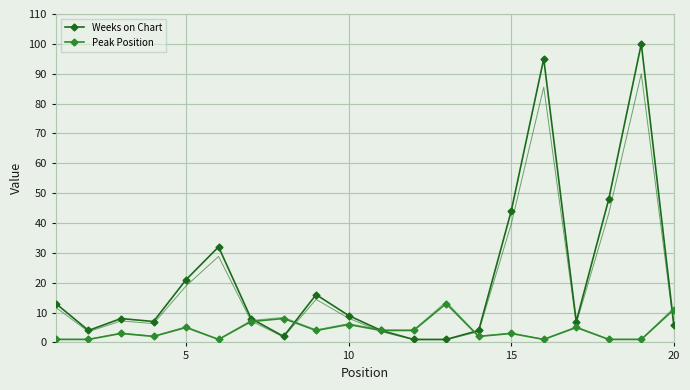

True or false: Weeks on Chart has more than 1 points higher than both neighbors.

True